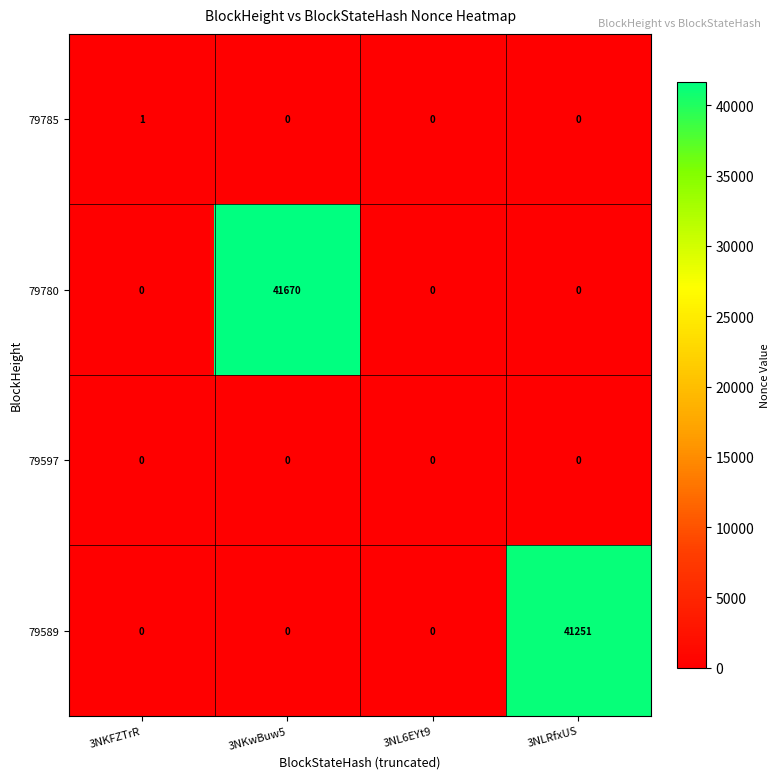

Rank the series by their maximum value, from highest to lowest.

79780, 79589, 79785, 79597